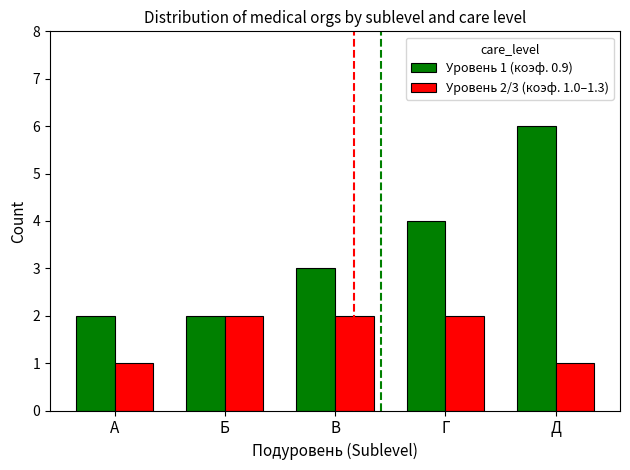

At how many categories does at least one series exceed 5?

1